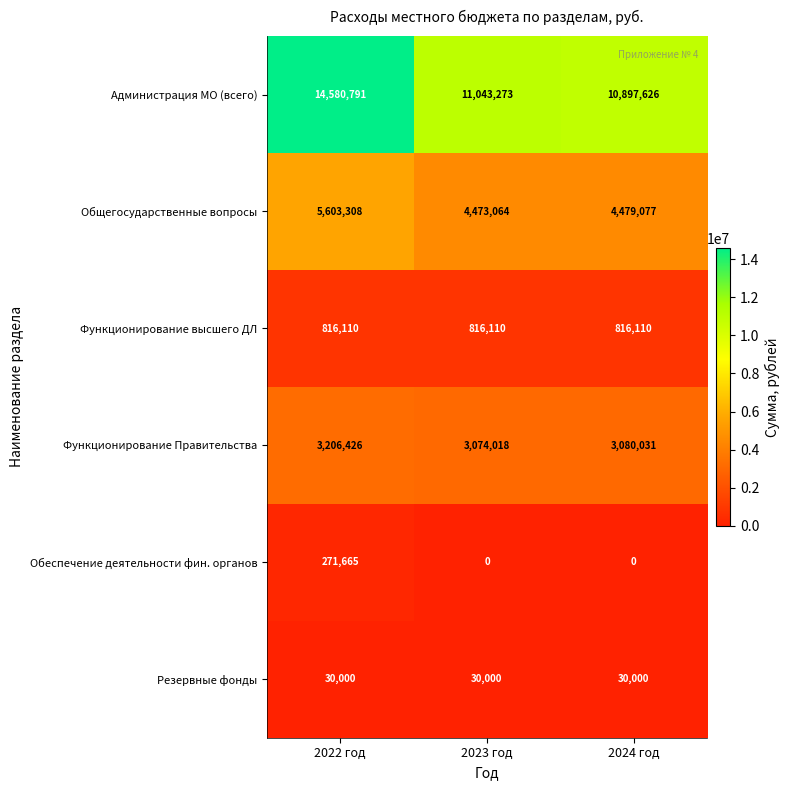

Which series has the widest spread of values?

Администрация МО (всего)